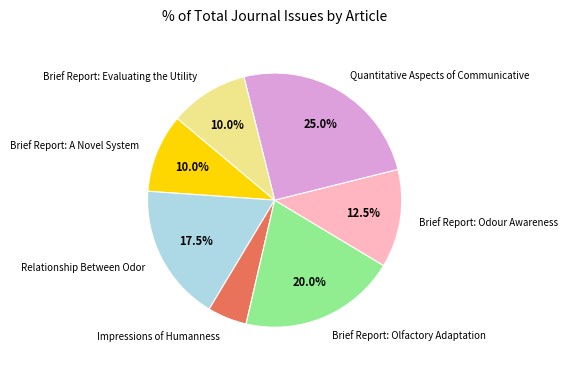

The Brief Report: Olfactory Adaptation slice represents 20% of the pie. True or false?

True